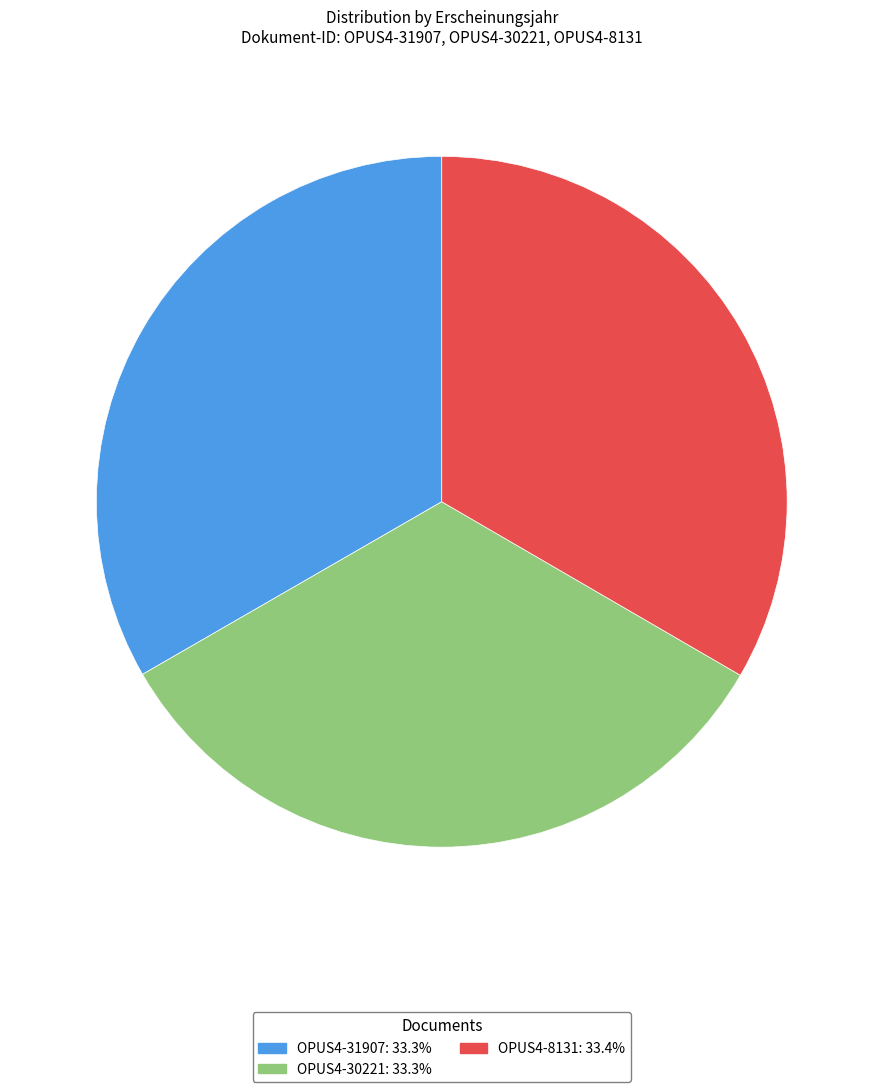

Count the number of slices in the pie.

3